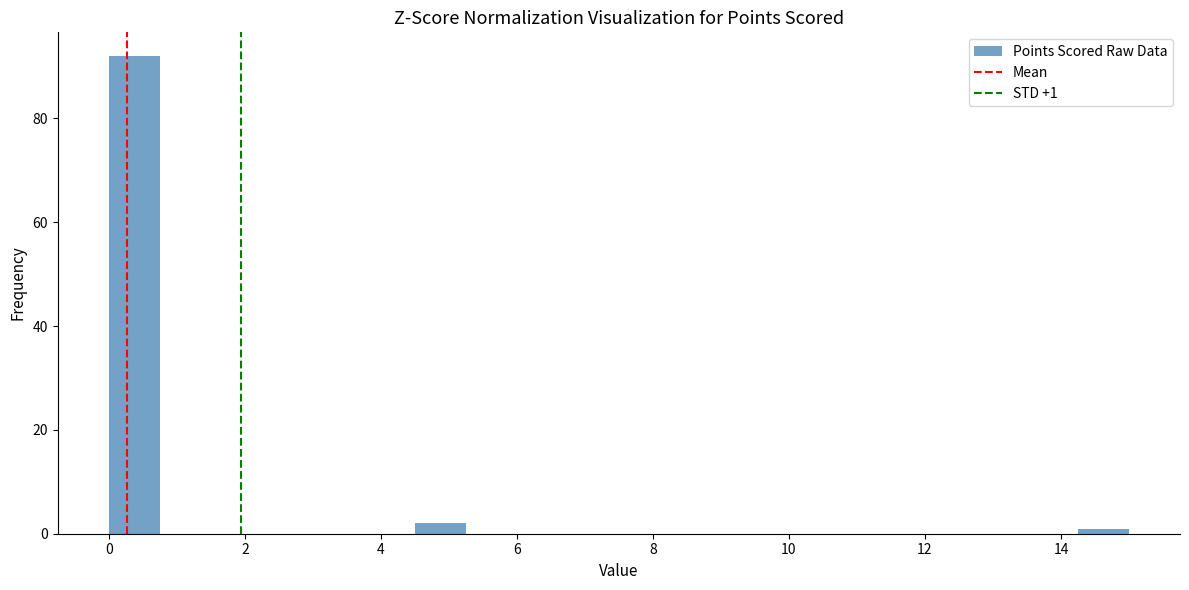

Around what value on the x-axis is the tallest bar? Give the approximate position of its centre, as read against the axis.

0.4